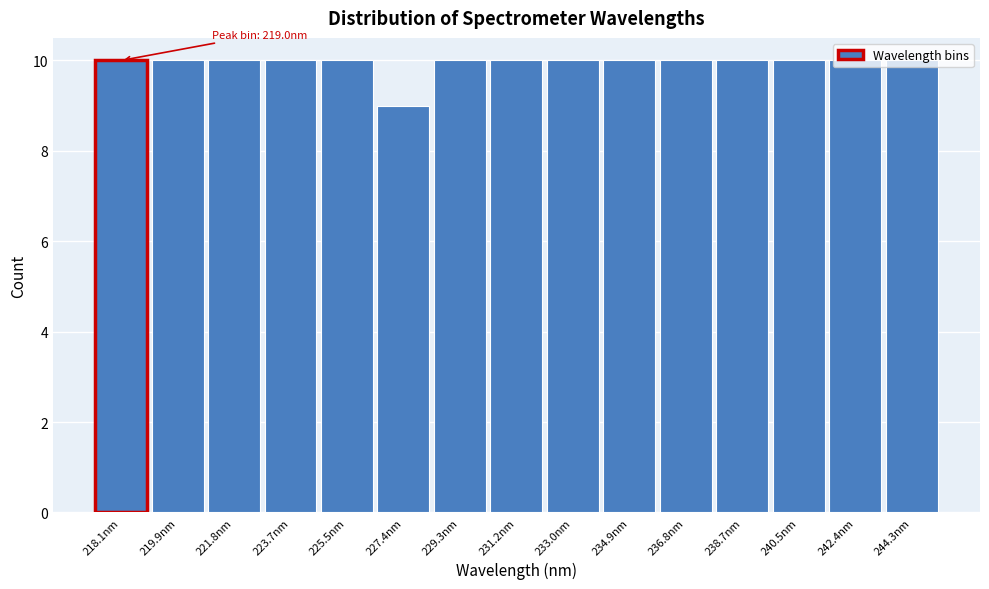

What is the smallest value displayed?

9